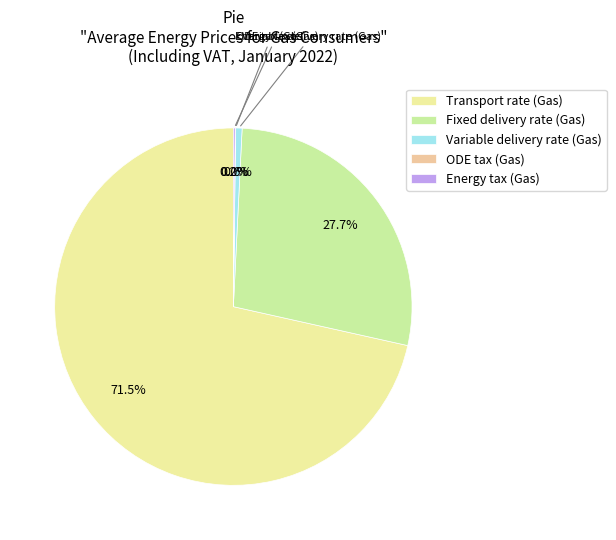

Which slice is the largest?

Transport rate (Gas)